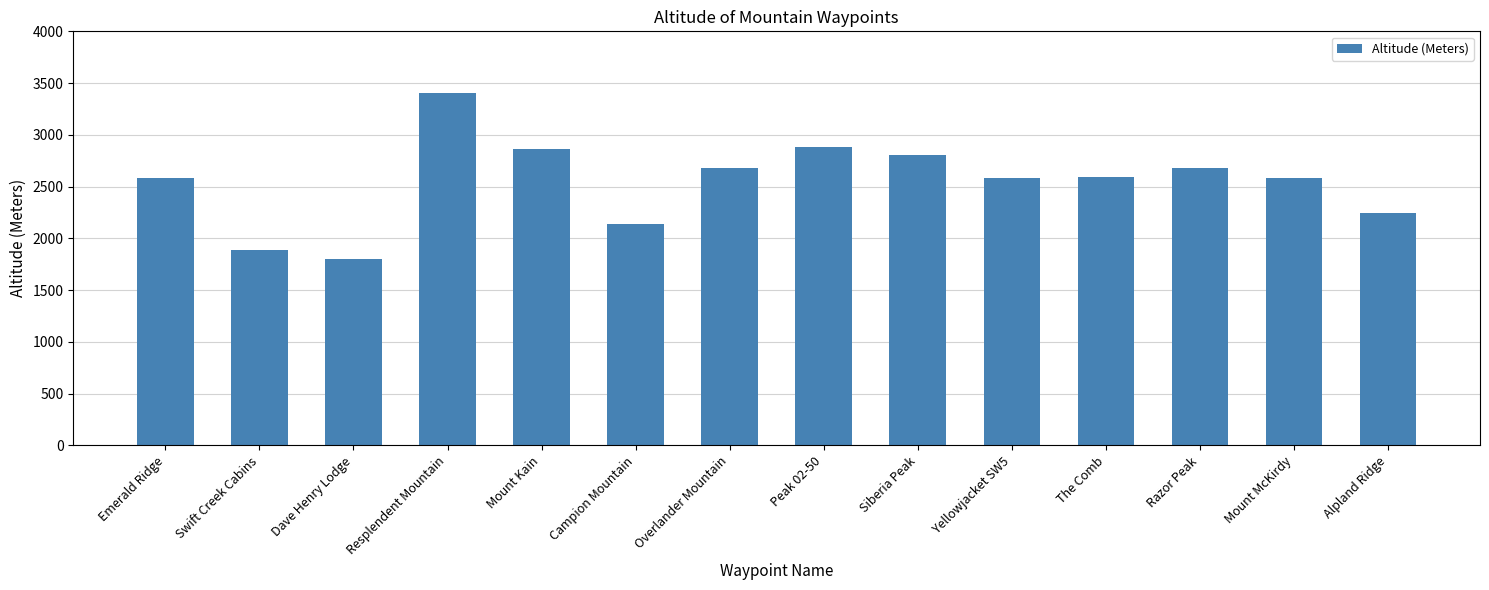

What is the smallest value displayed?

1798